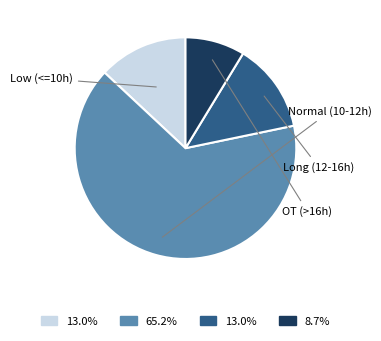

Is there any slice that represents more than half of the pie?

Yes